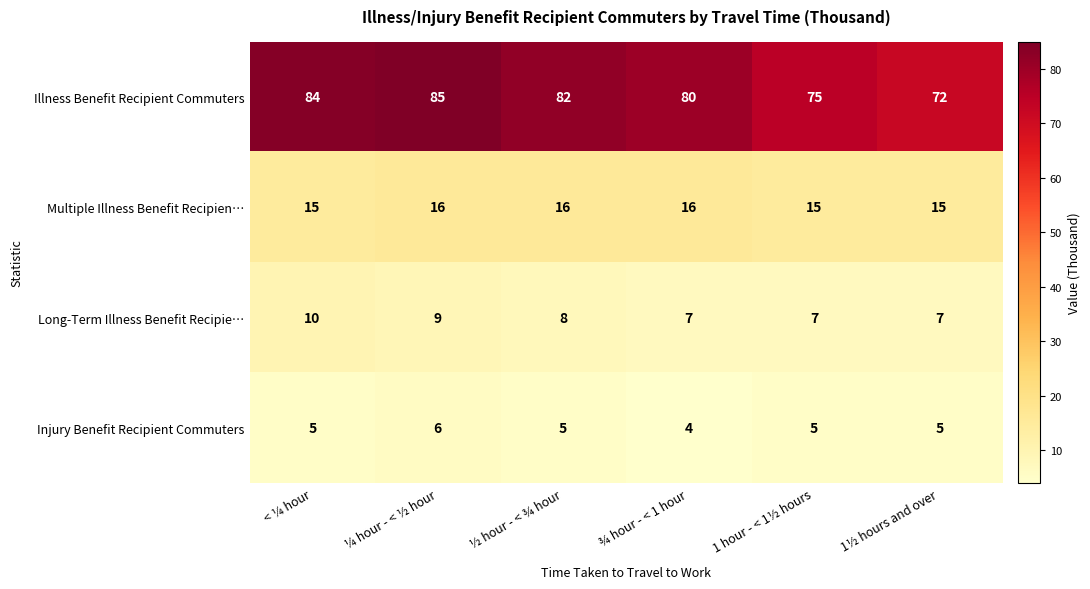

Reading right to left, extract all data points from this chart.

Illness Benefit Recipient Commuters: 1½ hours and over=72	1 hour - < 1½ hours=75	¾ hour - < 1 hour=80	½ hour - < ¾ hour=82	¼ hour - < ½ hour=85	< ¼ hour=84
Multiple Illness Benefit Recipien…: 1½ hours and over=15	1 hour - < 1½ hours=15	¾ hour - < 1 hour=16	½ hour - < ¾ hour=16	¼ hour - < ½ hour=16	< ¼ hour=15
Long-Term Illness Benefit Recipie…: 1½ hours and over=7	1 hour - < 1½ hours=7	¾ hour - < 1 hour=7	½ hour - < ¾ hour=8	¼ hour - < ½ hour=9	< ¼ hour=10
Injury Benefit Recipient Commuters: 1½ hours and over=5	1 hour - < 1½ hours=5	¾ hour - < 1 hour=4	½ hour - < ¾ hour=5	¼ hour - < ½ hour=6	< ¼ hour=5